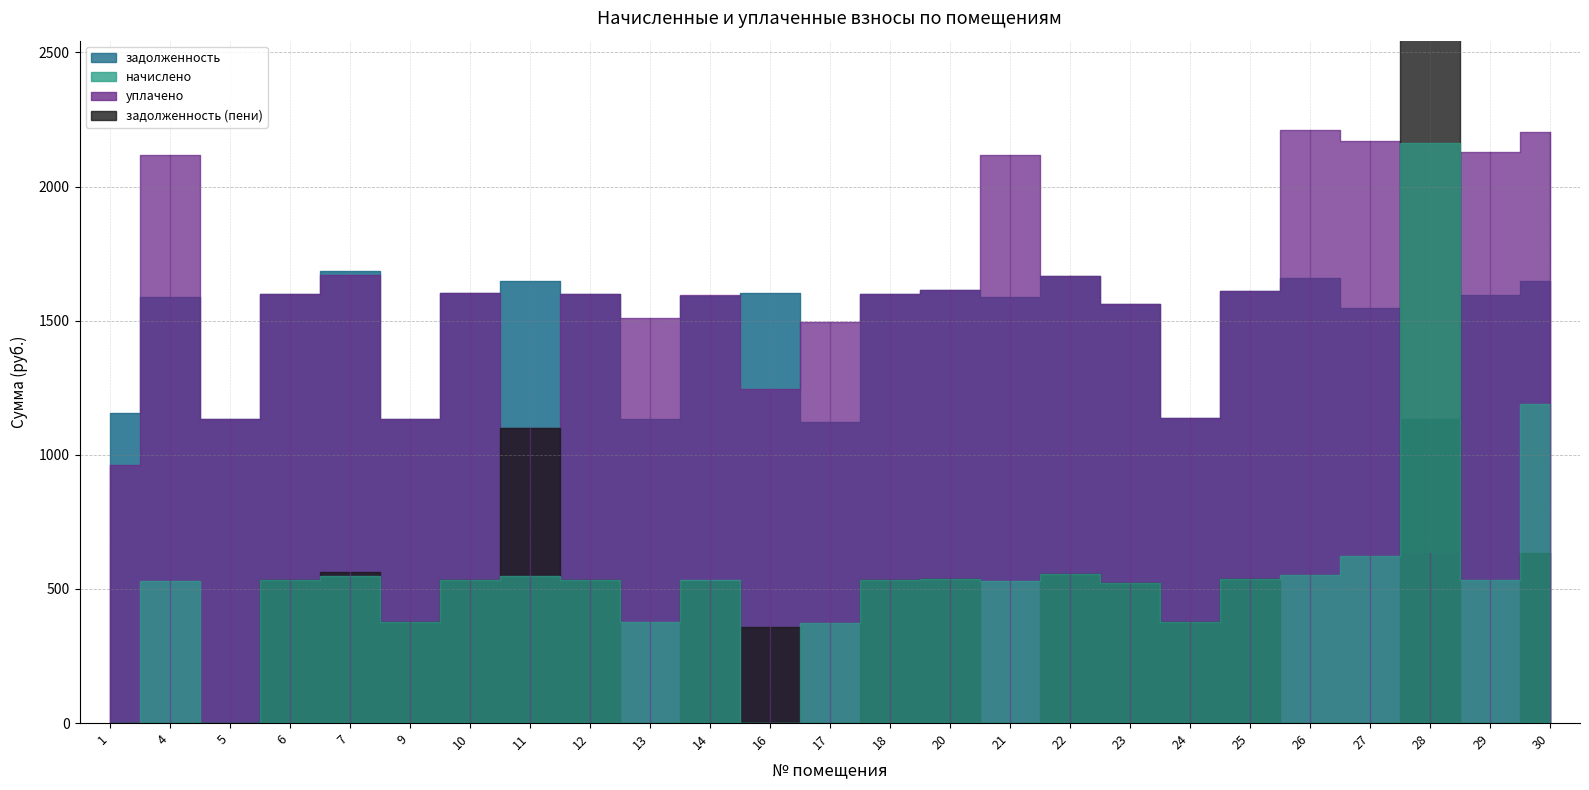

What is the difference between the задолженность (пени) values at 28 and 27?

2658.9